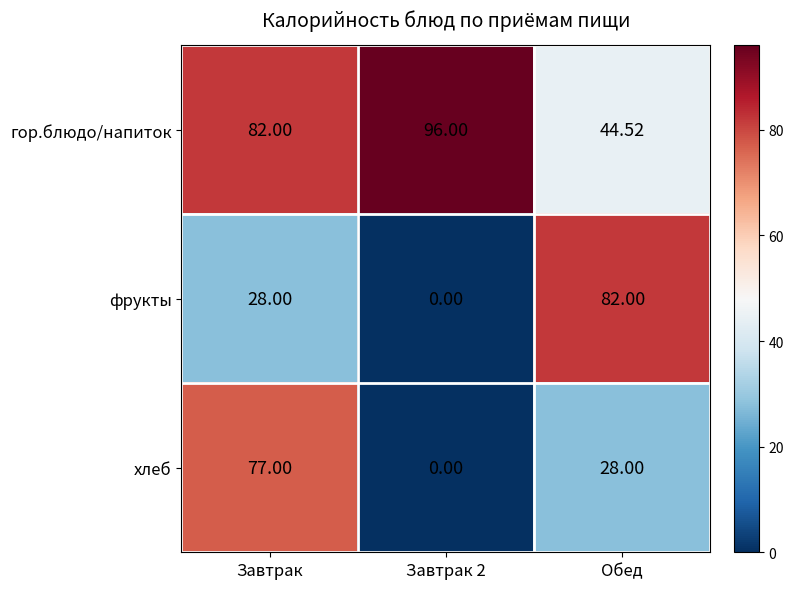

At which label is гор.блюдо/напиток closest to 70?

Завтрак